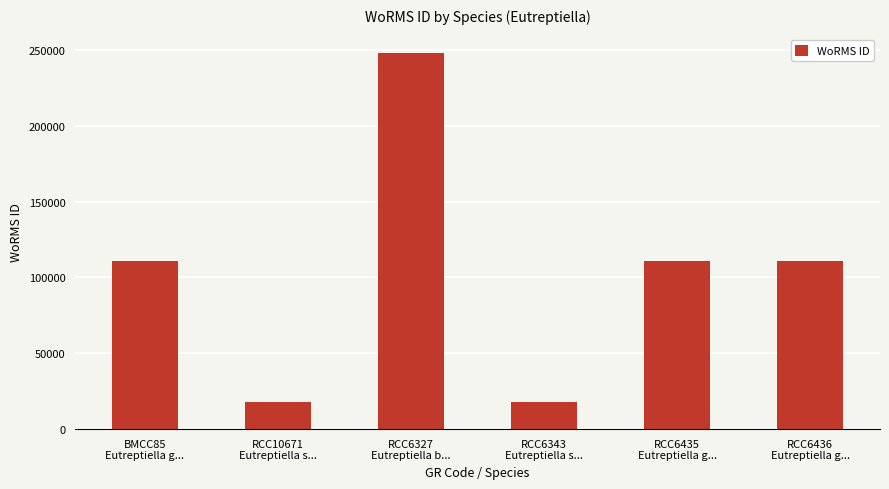

Reading left to right, transcribe all the data shown in this chart.

110652	17657	248121	17657	110652	110652